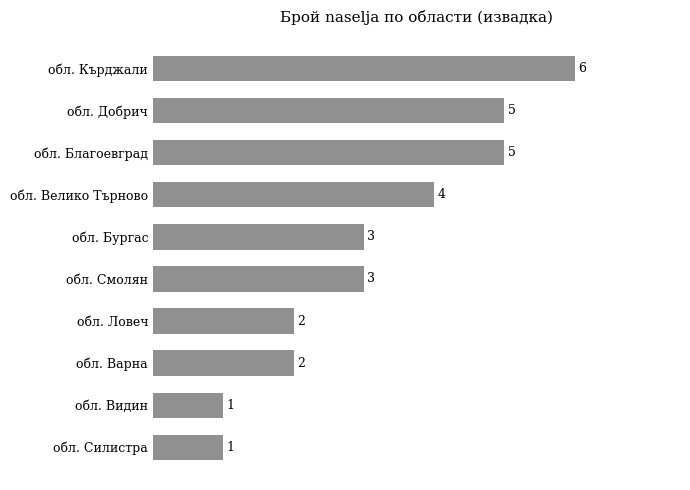

Reading bottom to top, what are all the values shown in this chart?

1	1	2	2	3	3	4	5	5	6